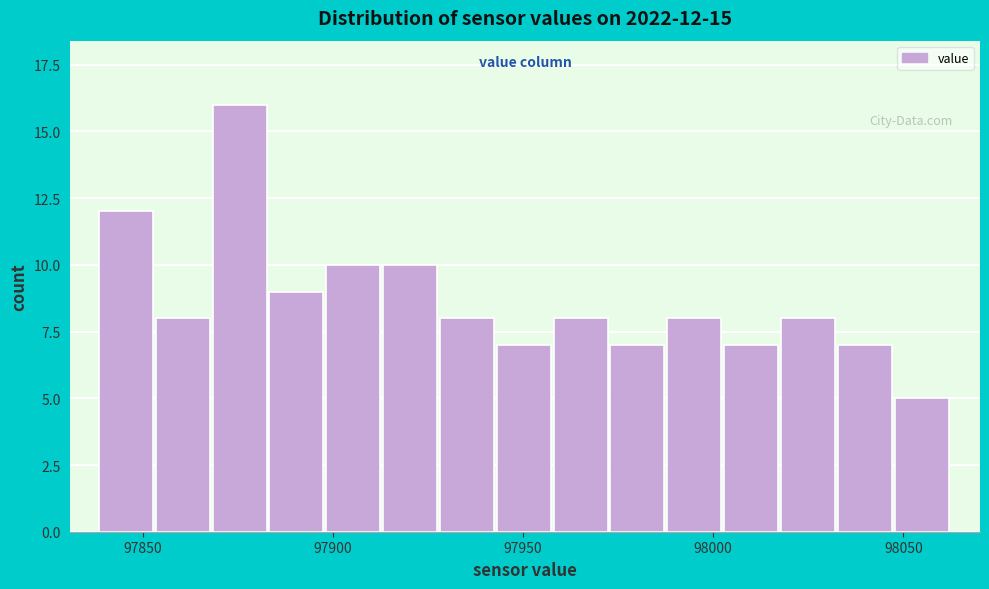

Around what value on the x-axis is the tallest bar? Give the approximate position of its centre, as read against the axis.

97875